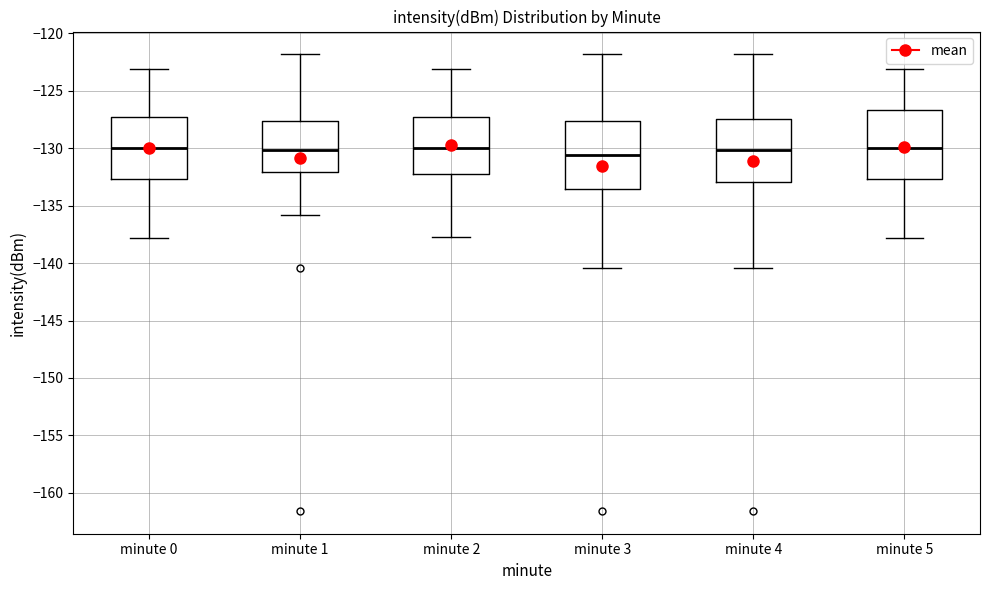

Reading left to right, transcribe this box plot: for each box, give where its median line is, the range the box spans, and where its two whiskers end, as read against the y-axis. The values are not printed on the chart, so give them approximately, as read against the axis.

minute 0: median -130.0, box -132.5 to -127.0, whiskers -138.0 to -123.0
minute 1: median -130.0, box -132.0 to -127.5, whiskers -136.0 to -122.0
minute 2: median -130.0, box -132.0 to -127.0, whiskers -137.5 to -123.0
minute 3: median -130.5, box -133.5 to -127.5, whiskers -140.5 to -122.0
minute 4: median -130.0, box -133.0 to -127.5, whiskers -140.5 to -122.0
minute 5: median -130.0, box -132.5 to -126.5, whiskers -138.0 to -123.0